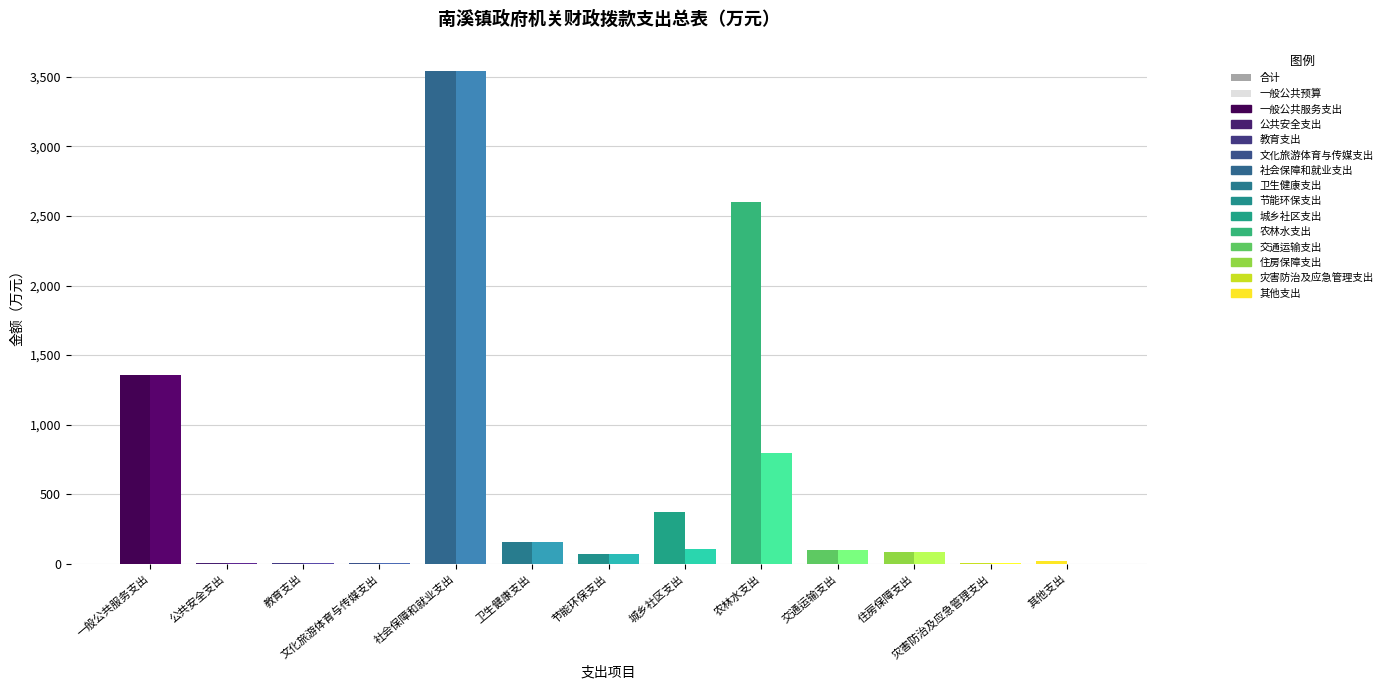

How many bars are there in total?

26